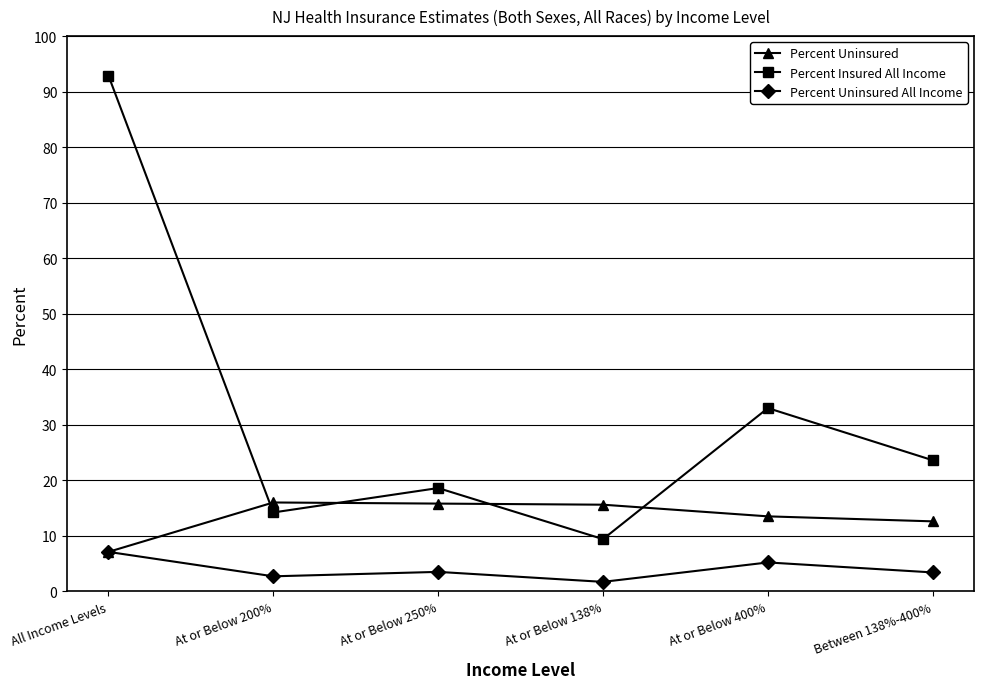

Between At or Below 400% and Between 138%-400%, which series saw the biggest shift?

Percent Insured All Income